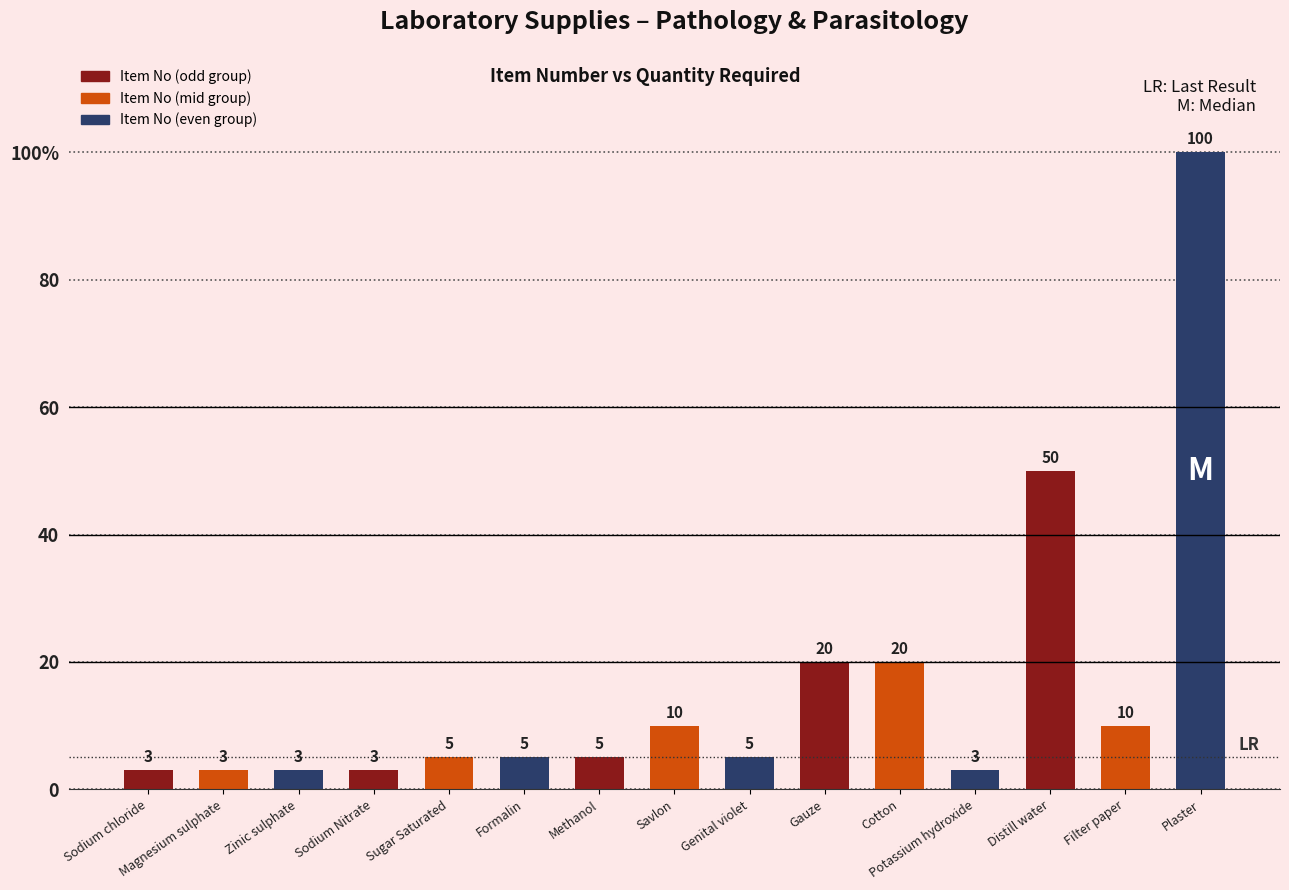

Which category has the highest value across all series?

Plaster